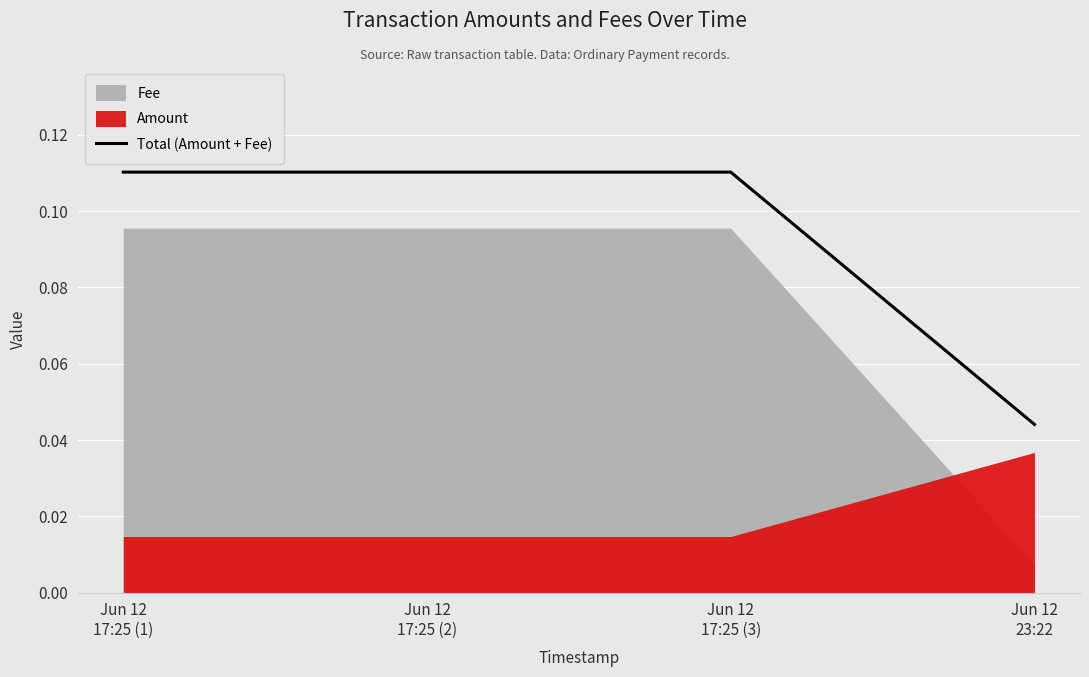

Between Jun 12
17:25 (3) and Jun 12
17:25 (1), which is larger?

Jun 12
17:25 (3)